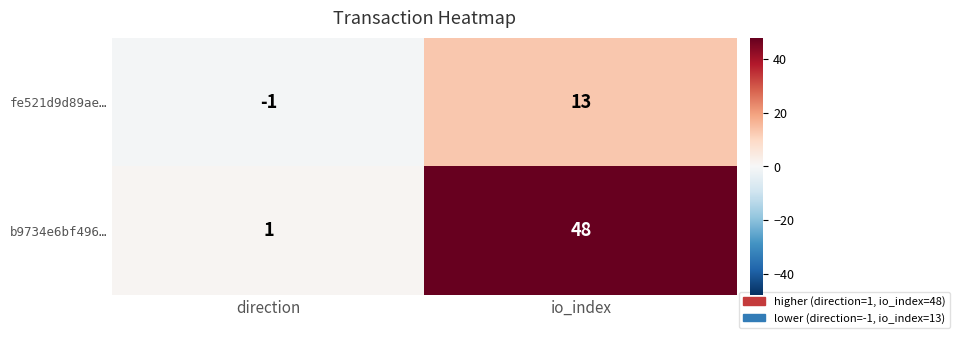

What is the sum of all b9734e6bf496… values?

49